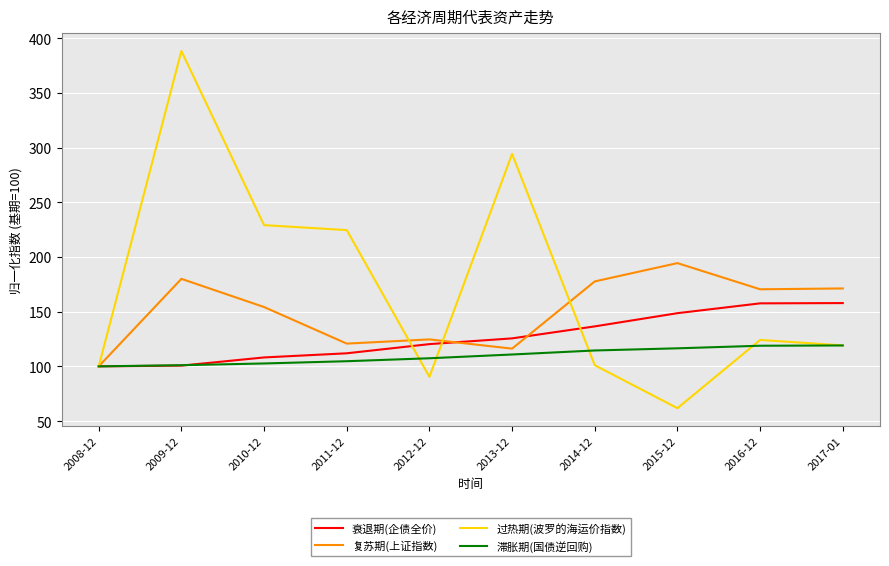

Is the value of 衰退期(企债全价) at 2017-01 greater than the value of 过热期(波罗的海运价指数) at 2011-12?

No